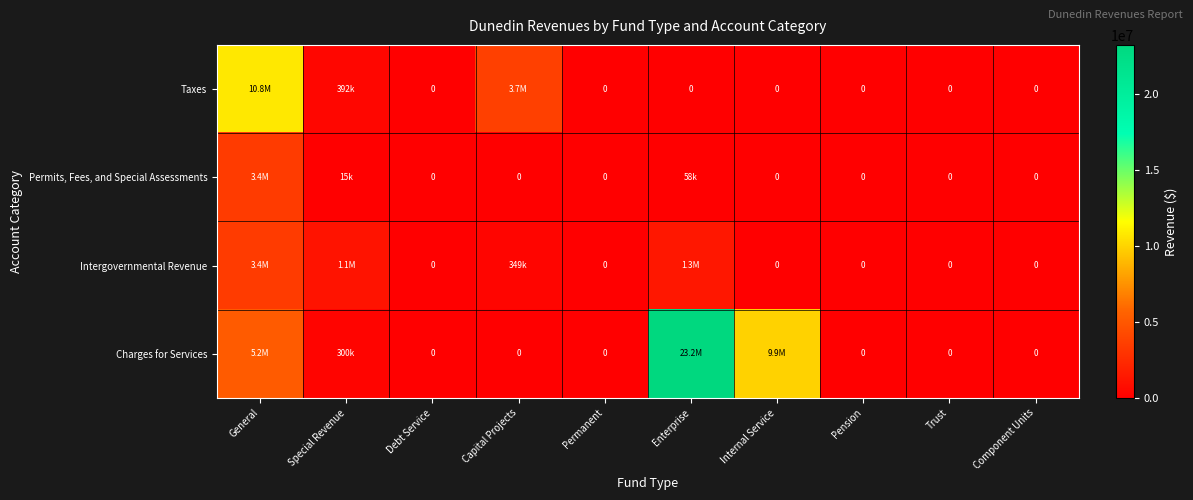

What is the average value of the Taxes series?

1482185